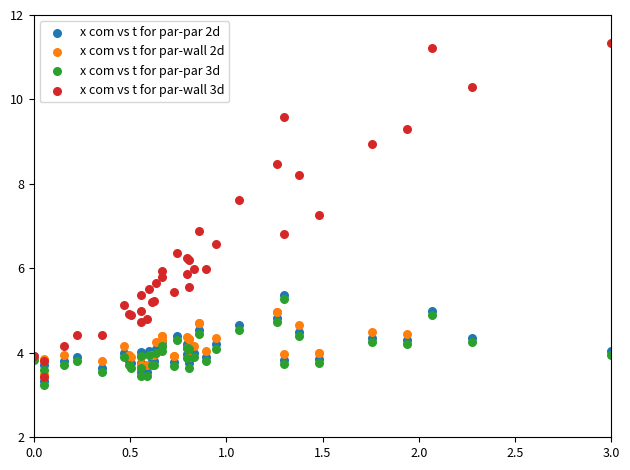

Which series has the largest Y range (max minus min)?

x com vs t for par-wall 3d